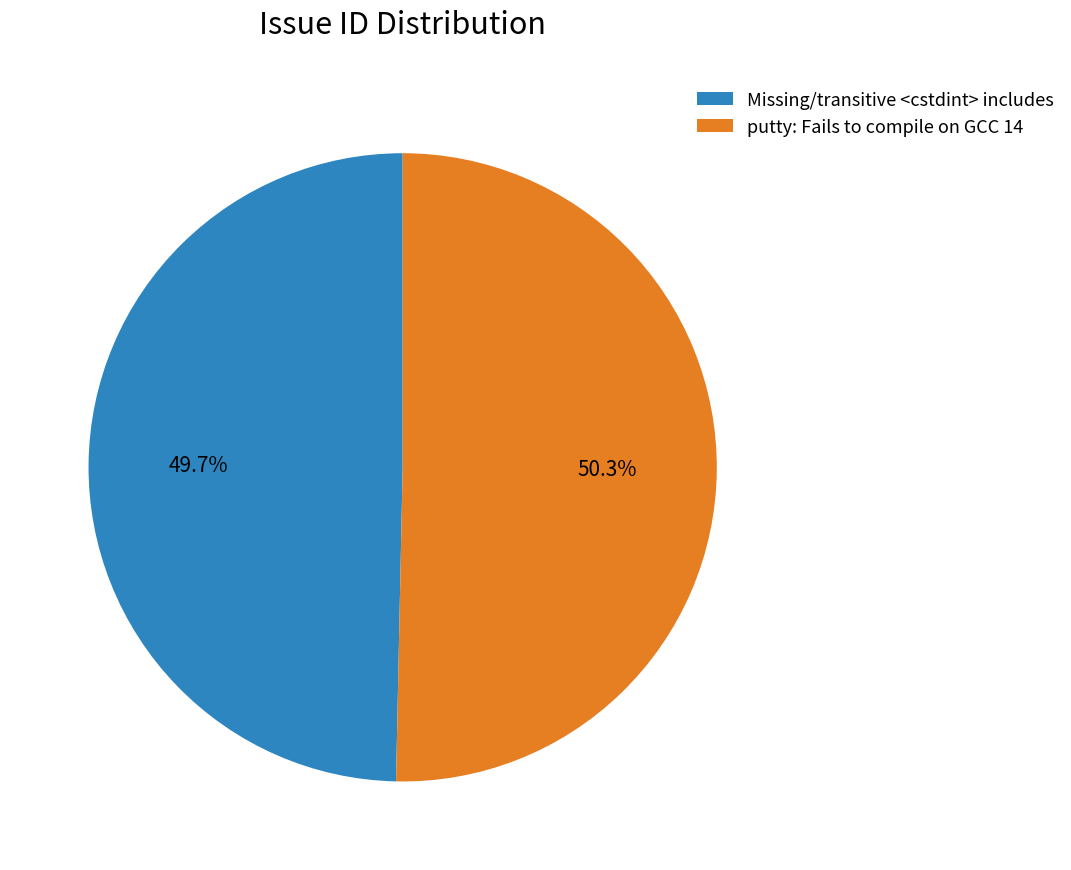

To the nearest percent, what is the combined percentage of putty: Fails to compile on GCC 14 and Missing/transitive <cstdint> includes?

100%